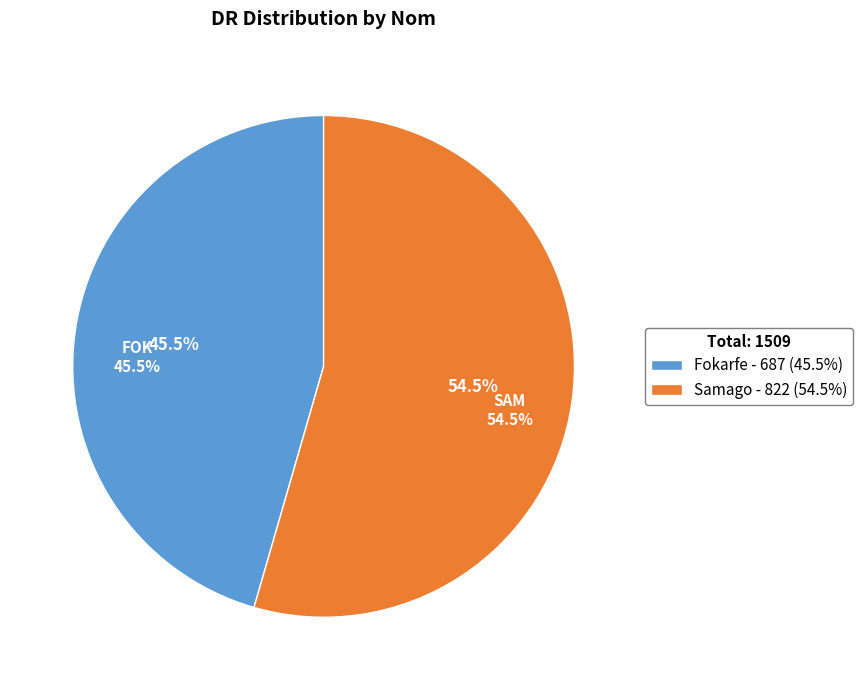

To the nearest percent, what percentage of the pie is Fokarfe?

46%